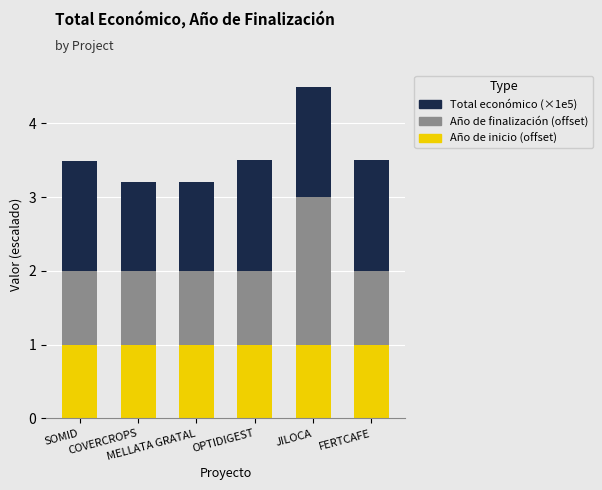

What is the minimum value for Año de inicio (offset)?

1.0